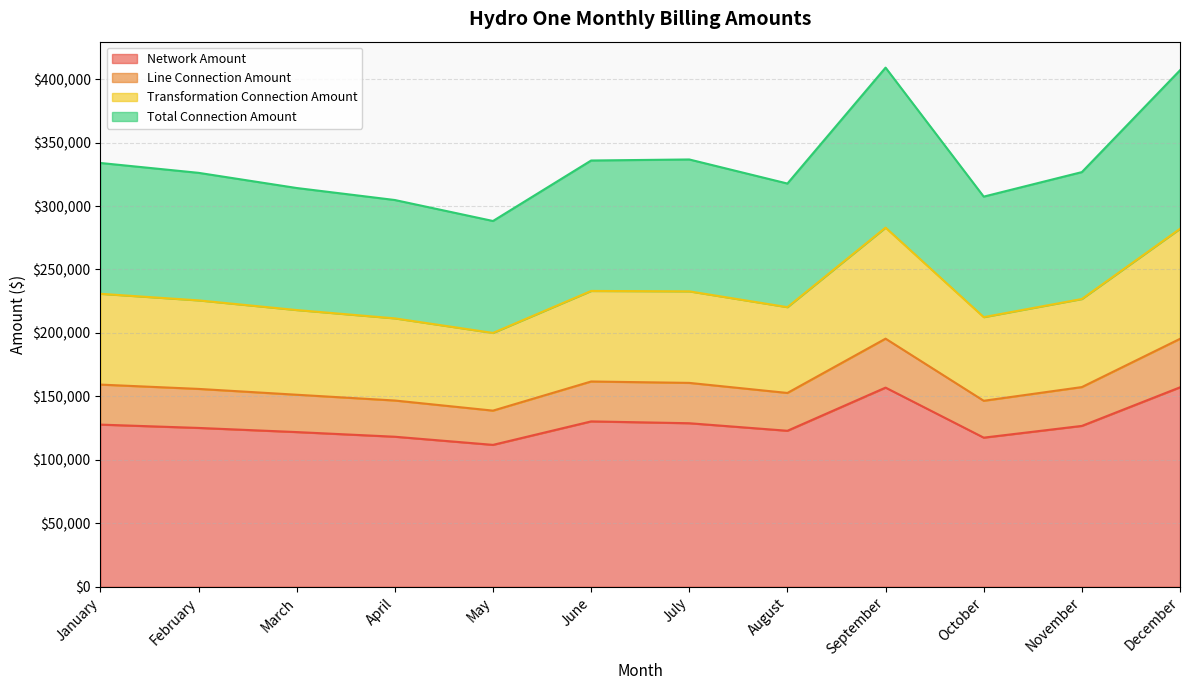

True or false: Network Amount and Line Connection Amount cross at least once.

False